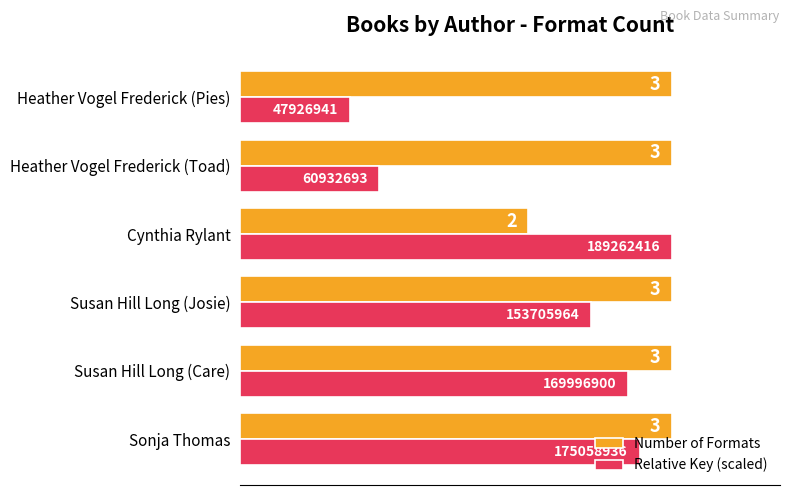

Is it true that Number of Formats equals 1.0 at Heather Vogel Frederick (Toad)?

False